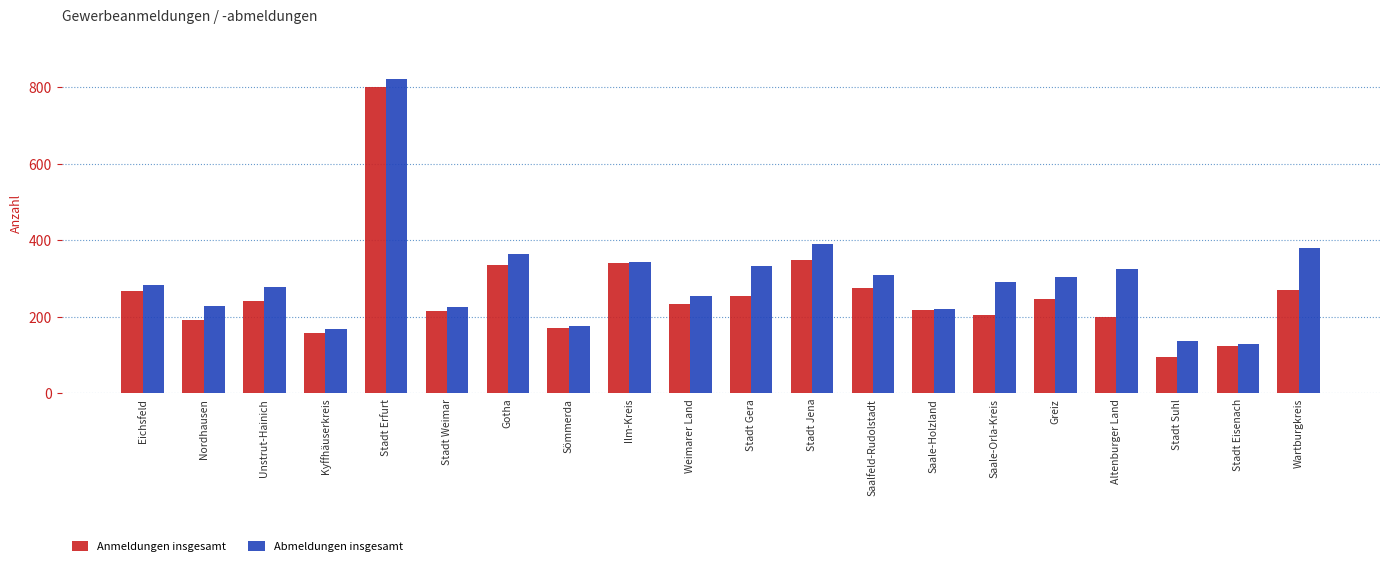

Reading left to right, transcribe all the data shown in this chart.

Anmeldungen insgesamt: Eichsfeld=268	Nordhausen=192	Unstrut-Hainich=242	Kyffhäuserkreis=157	Stadt Erfurt=800	Stadt Weimar=214	Gotha=336	Sömmerda=171	Ilm-Kreis=340	Weimarer Land=233	Stadt Gera=254	Stadt Jena=349	Saalfeld-Rudolstadt=276	Saale-Holzland=217	Saale-Orla-Kreis=205	Greiz=247	Altenburger Land=200	Stadt Suhl=95	Stadt Eisenach=123	Wartburgkreis=269
Abmeldungen insgesamt: Eichsfeld=283	Nordhausen=228	Unstrut-Hainich=278	Kyffhäuserkreis=169	Stadt Erfurt=822	Stadt Weimar=226	Gotha=365	Sömmerda=177	Ilm-Kreis=343	Weimarer Land=254	Stadt Gera=333	Stadt Jena=391	Saalfeld-Rudolstadt=308	Saale-Holzland=220	Saale-Orla-Kreis=292	Greiz=305	Altenburger Land=324	Stadt Suhl=137	Stadt Eisenach=128	Wartburgkreis=380